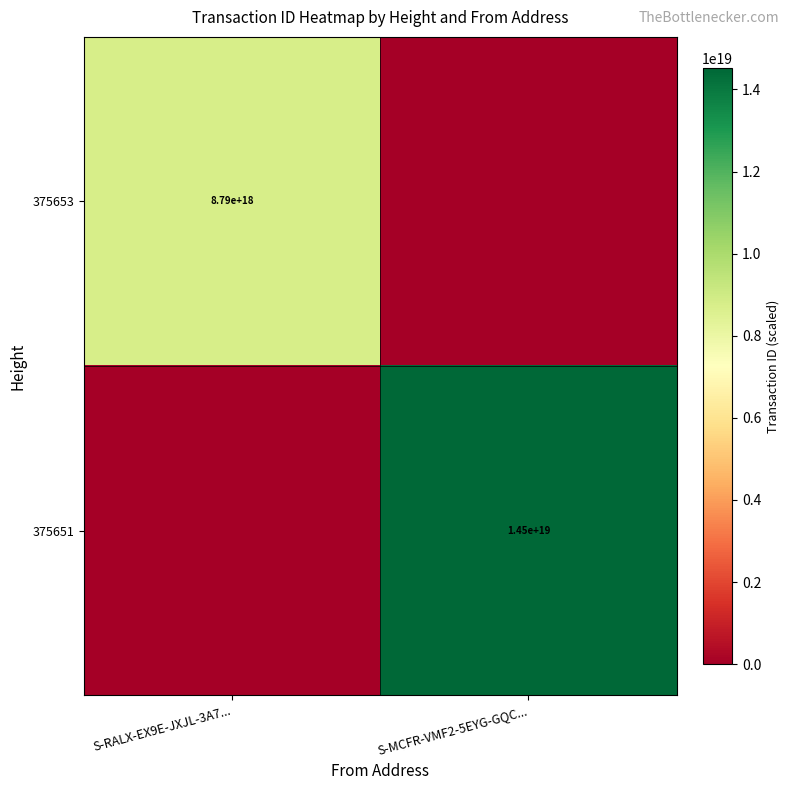

Rank the series by their average value, from highest to lowest.

375651, 375653